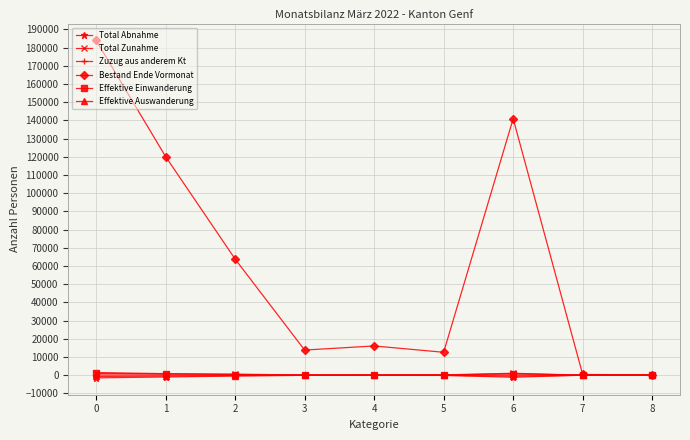

Which series has the largest range (max minus min)?

Bestand Ende Vormonat